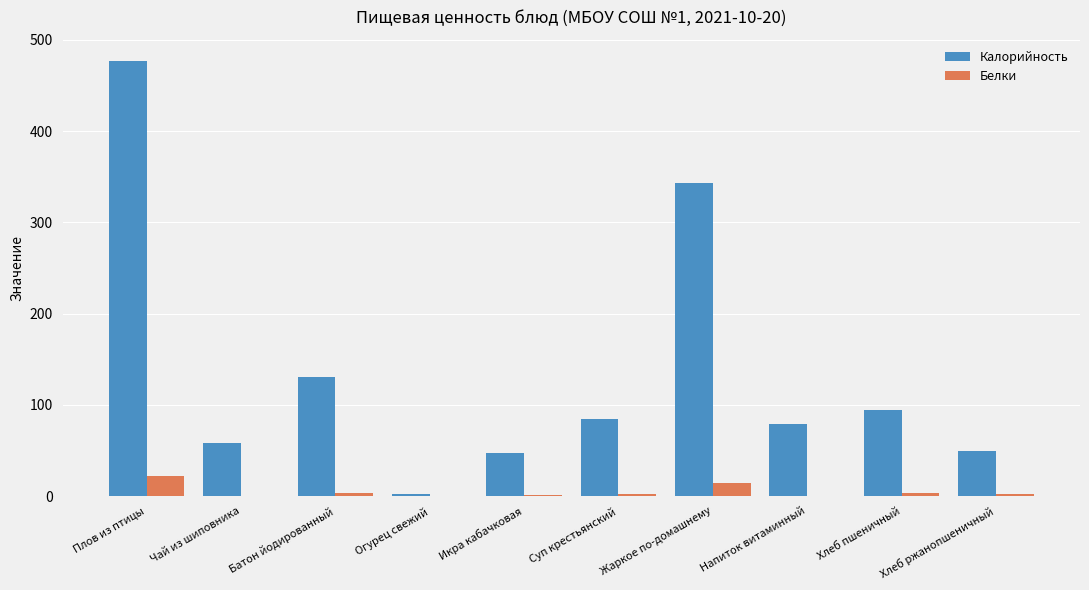

Which series has the largest total across all categories?

Калорийность